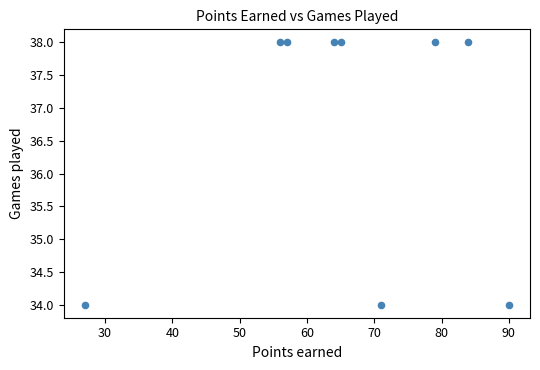

What is the average X value?

66